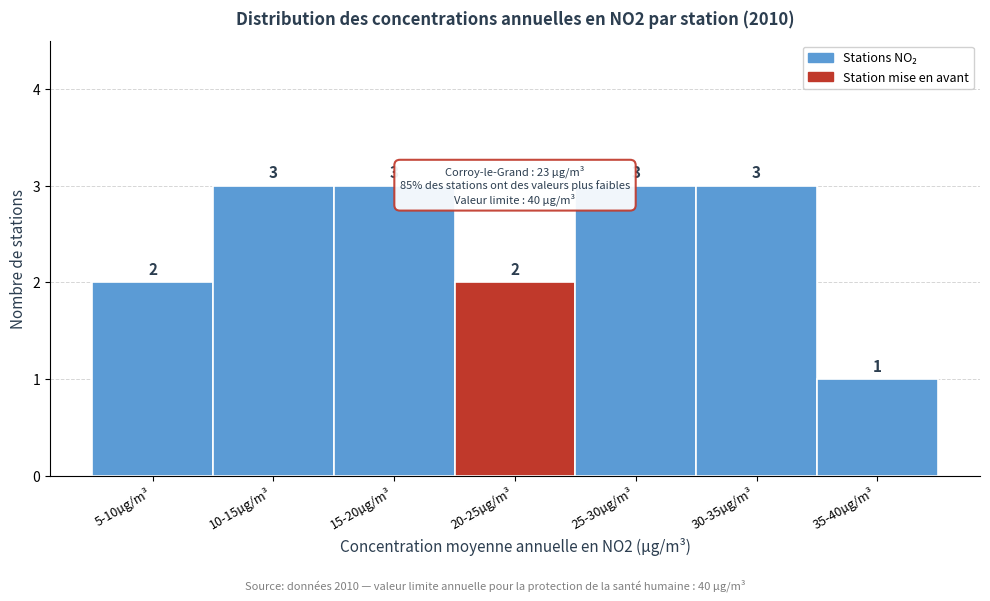

Reading left to right, extract all data points from this chart.

5-10µg/m³=2	10-15µg/m³=3	15-20µg/m³=3	20-25µg/m³=2	25-30µg/m³=3	30-35µg/m³=3	35-40µg/m³=1